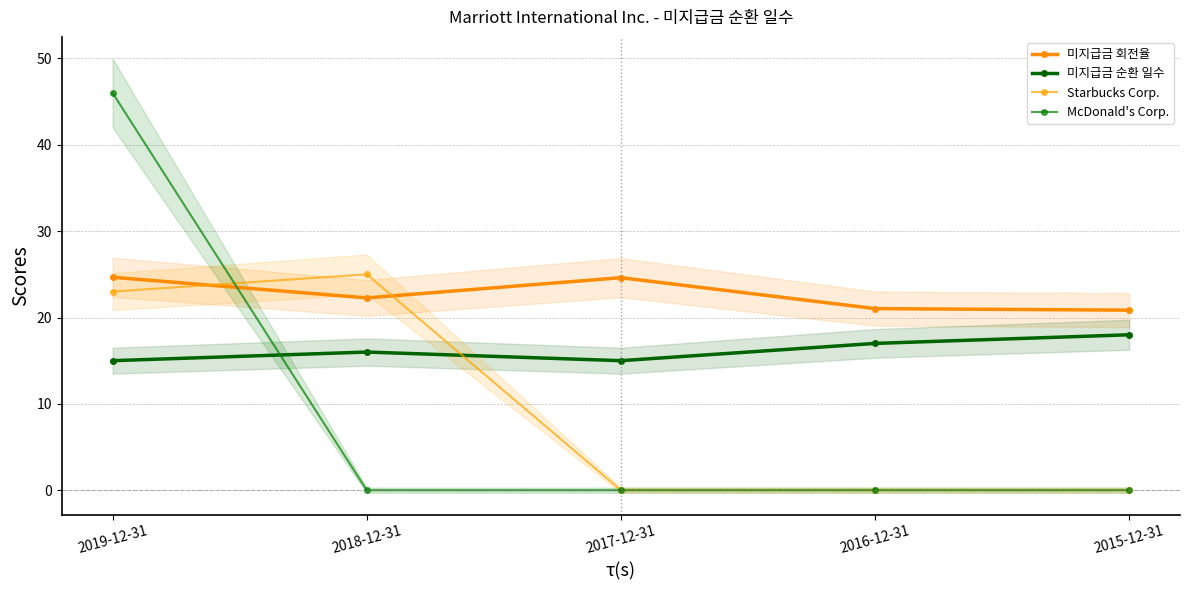

Which series has the largest total across all categories?

미지급금 회전율